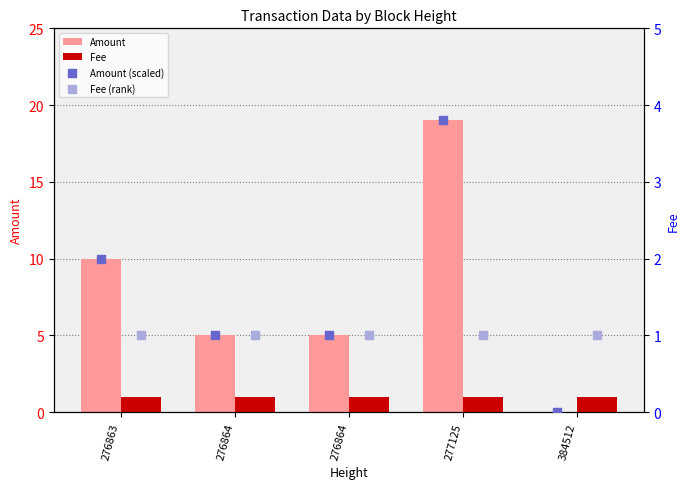

Which series has the largest Y range (max minus min)?

Amount